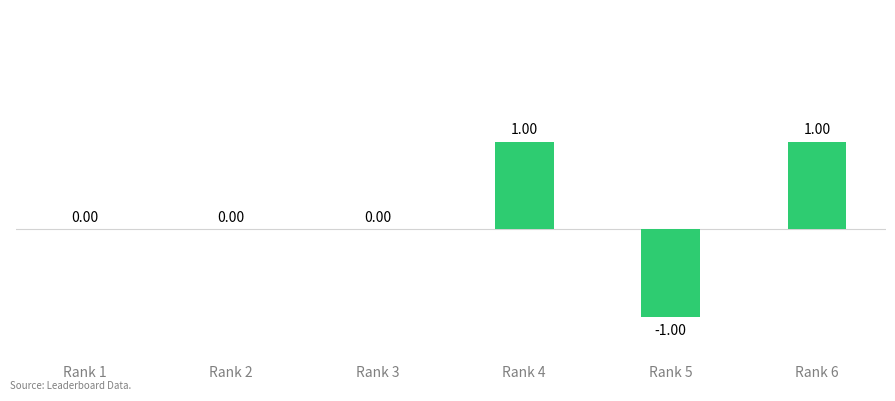

Count the number of data series in this chart.

1